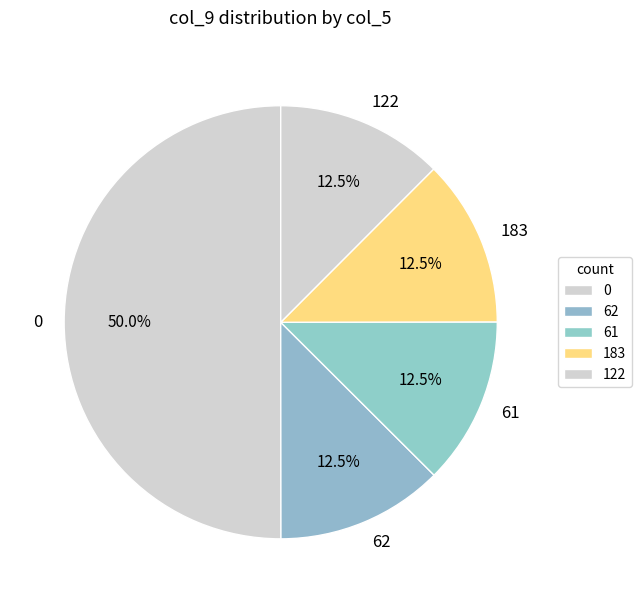

What is the ratio of the value at 0 to the value at 122?

4.0